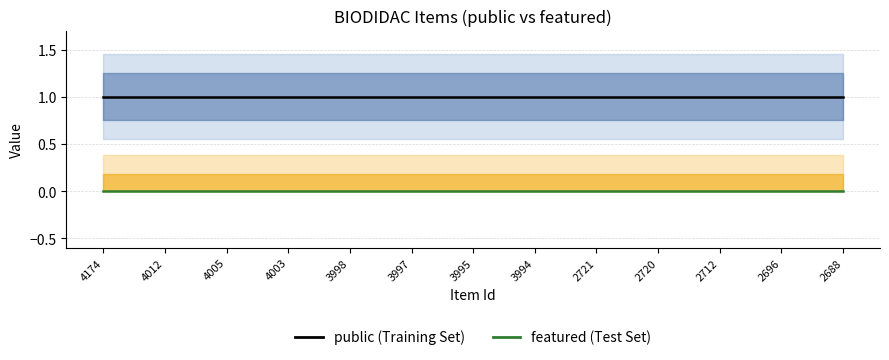

Is it true that featured (Test Set) equals 0 at 2720?

True